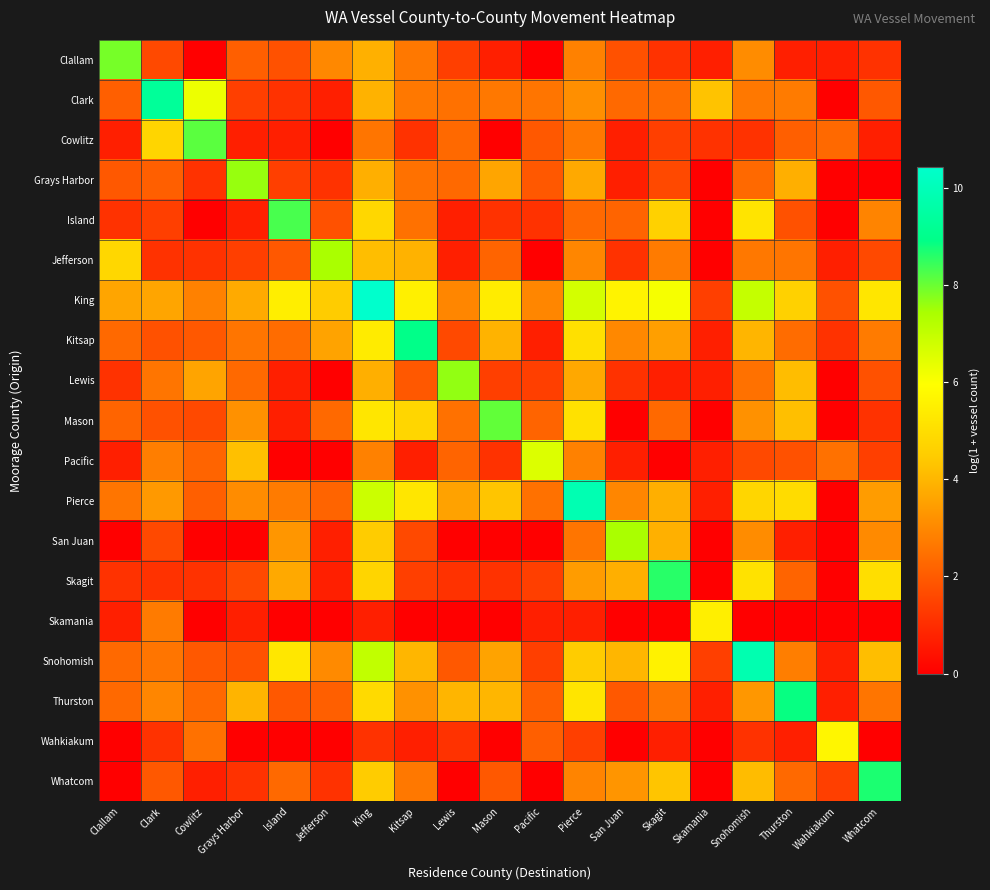

Which series has the largest total across all categories?

King